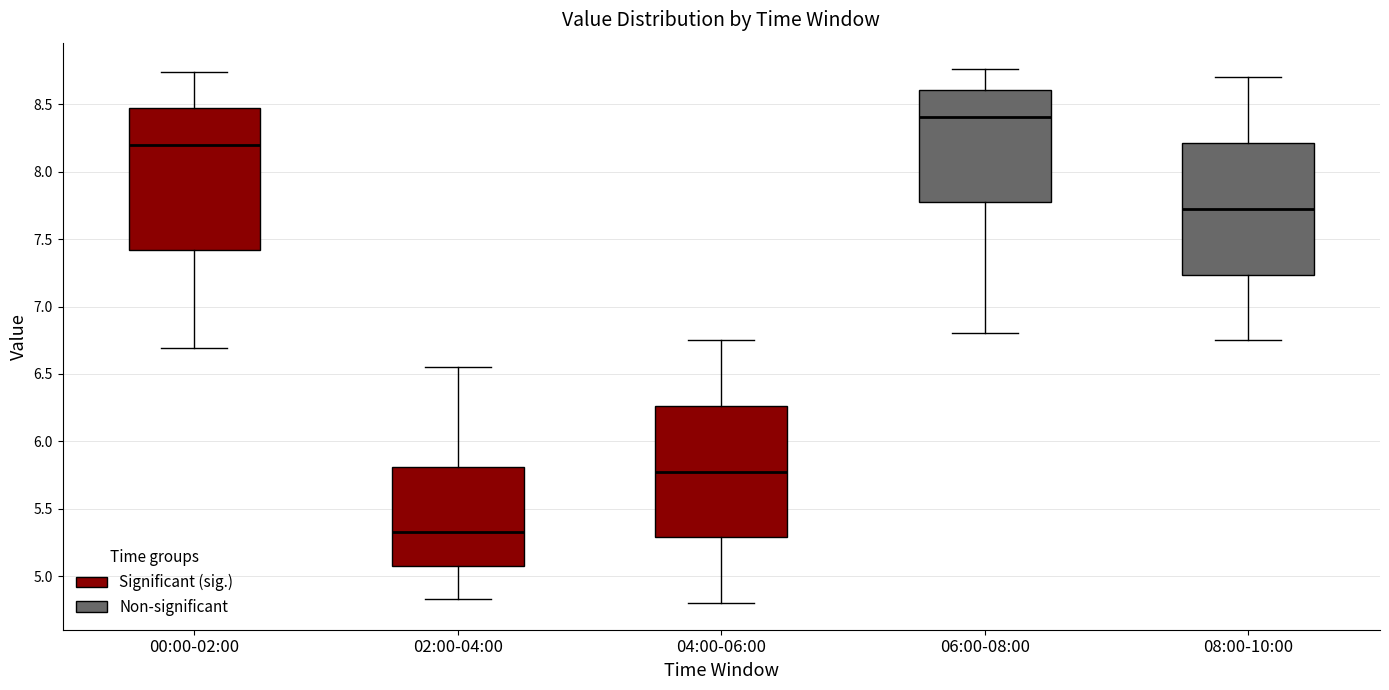

Which box has the lowest median line?

02:00-04:00